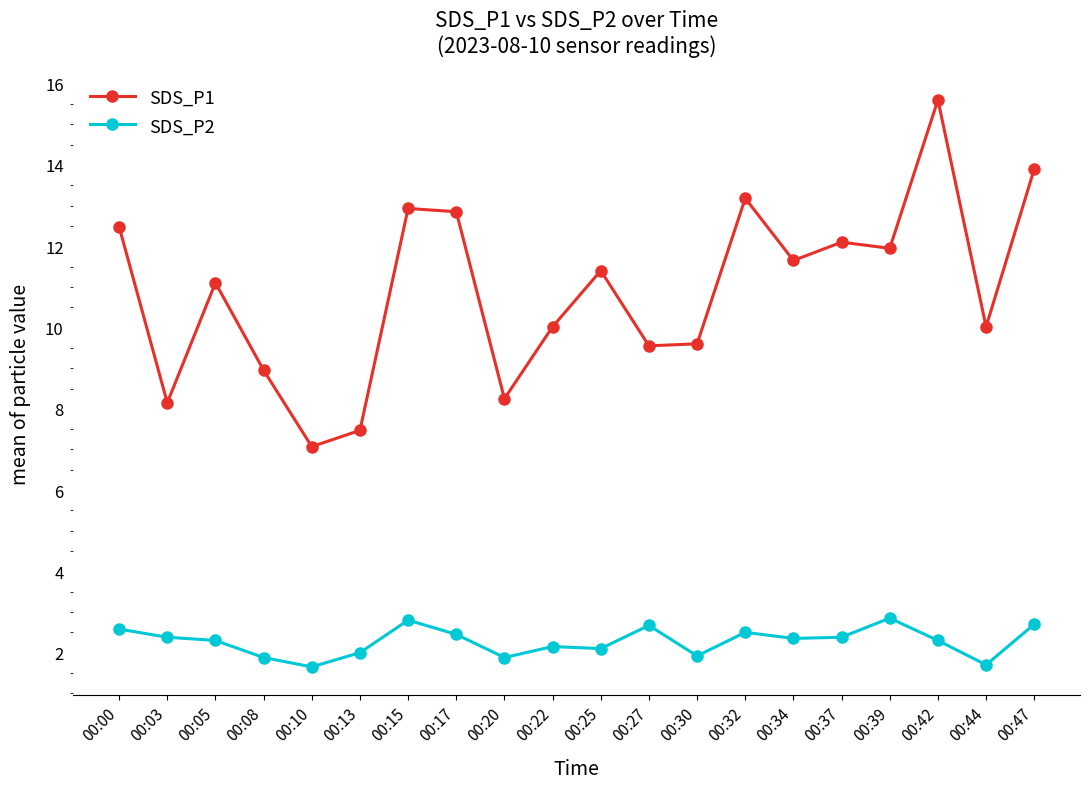

Rank the series by their maximum value, from lowest to highest.

SDS_P2, SDS_P1